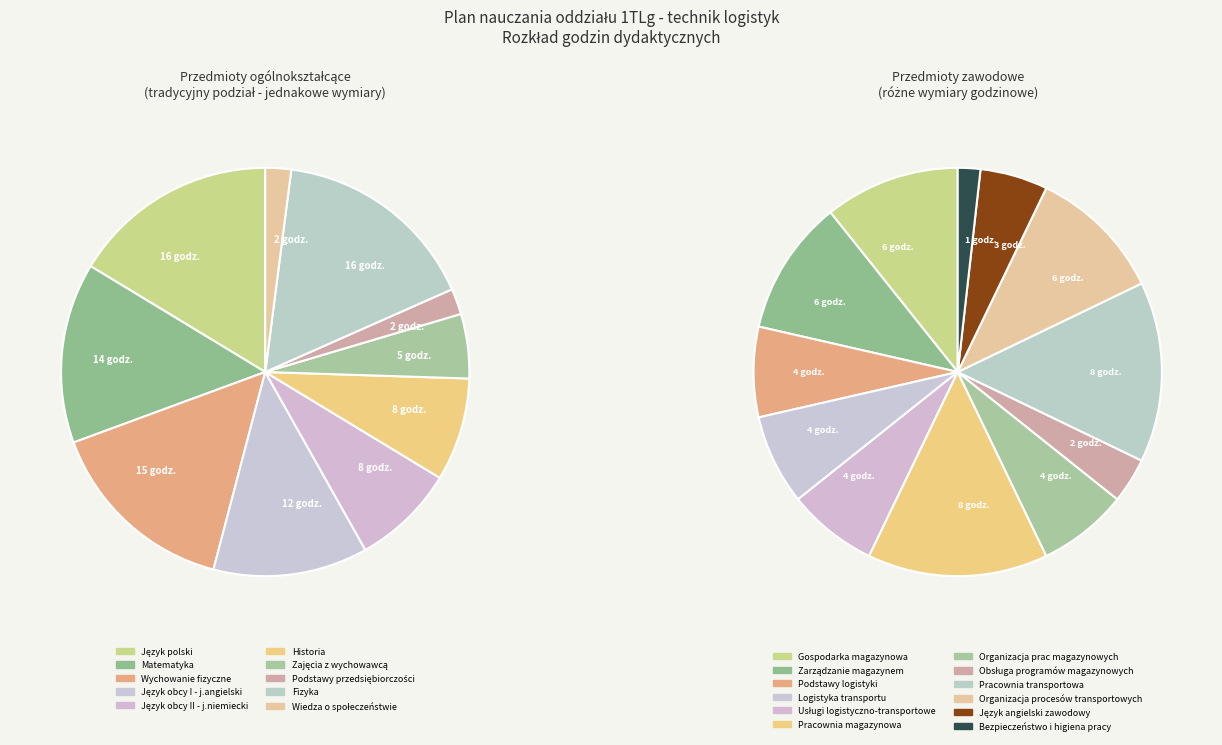

Do Wiedza o społeczeństwie and Zajęcia z wychowawcą together represent more than half of the pie?

No